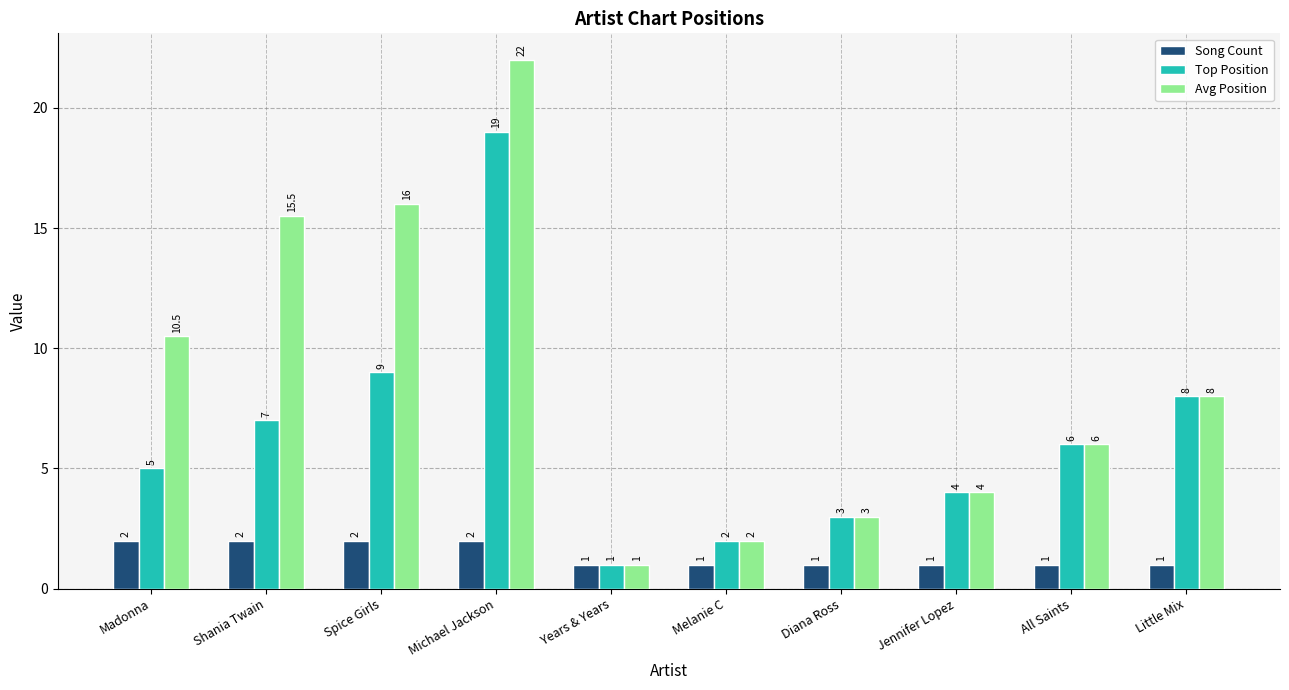

What position from the right is Jennifer Lopez?

3